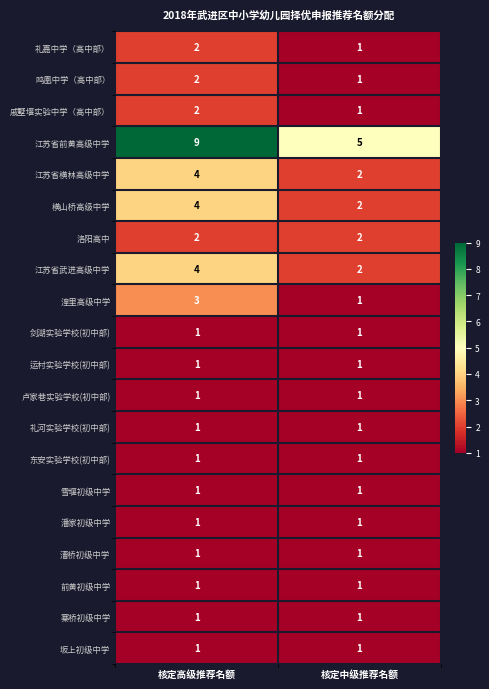

What is the maximum value shown in the chart?

9